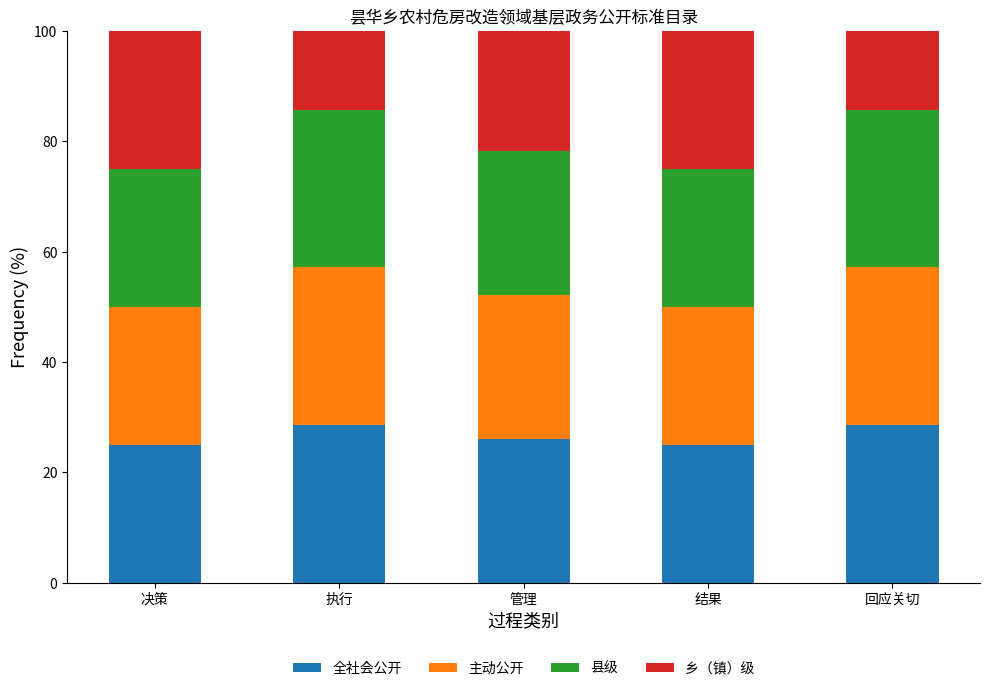

Is it true that 全社会公开 equals 28.6 at 回应关切?

True